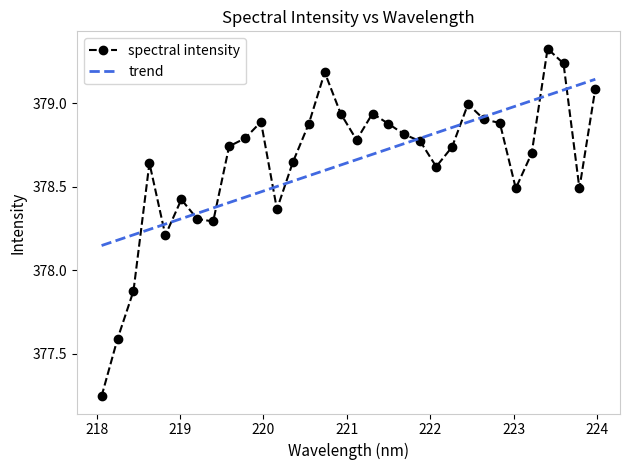

How many points are higher than both their immediate neighbors (excluding endpoints)?

7